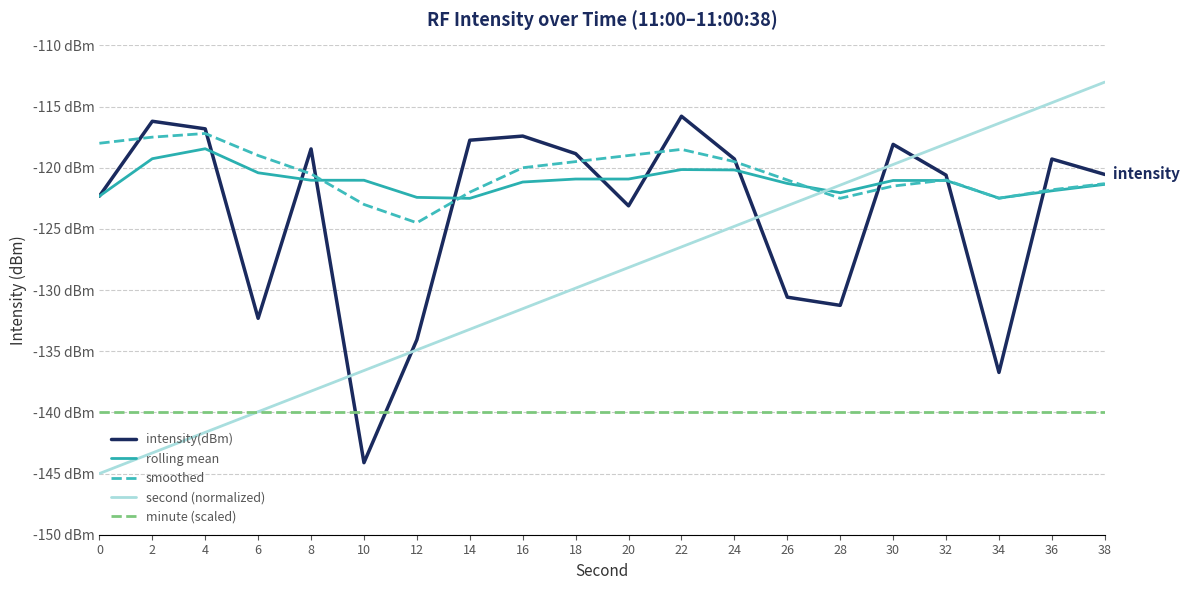

Which series has the widest spread of values?

second (normalized)